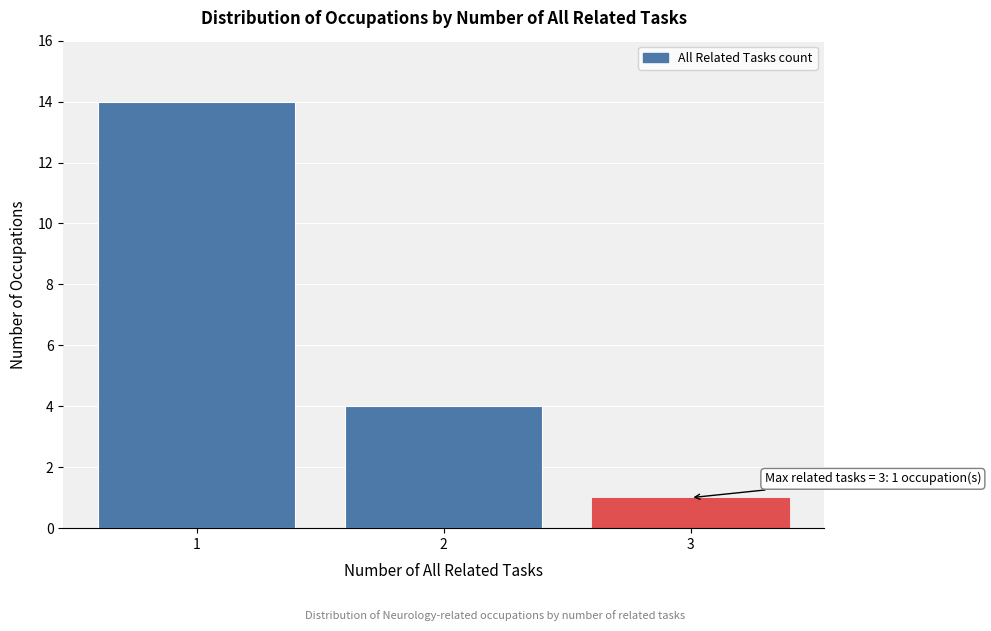

Reading left to right, extract all data points from this chart.

1=14	2=4	3=1